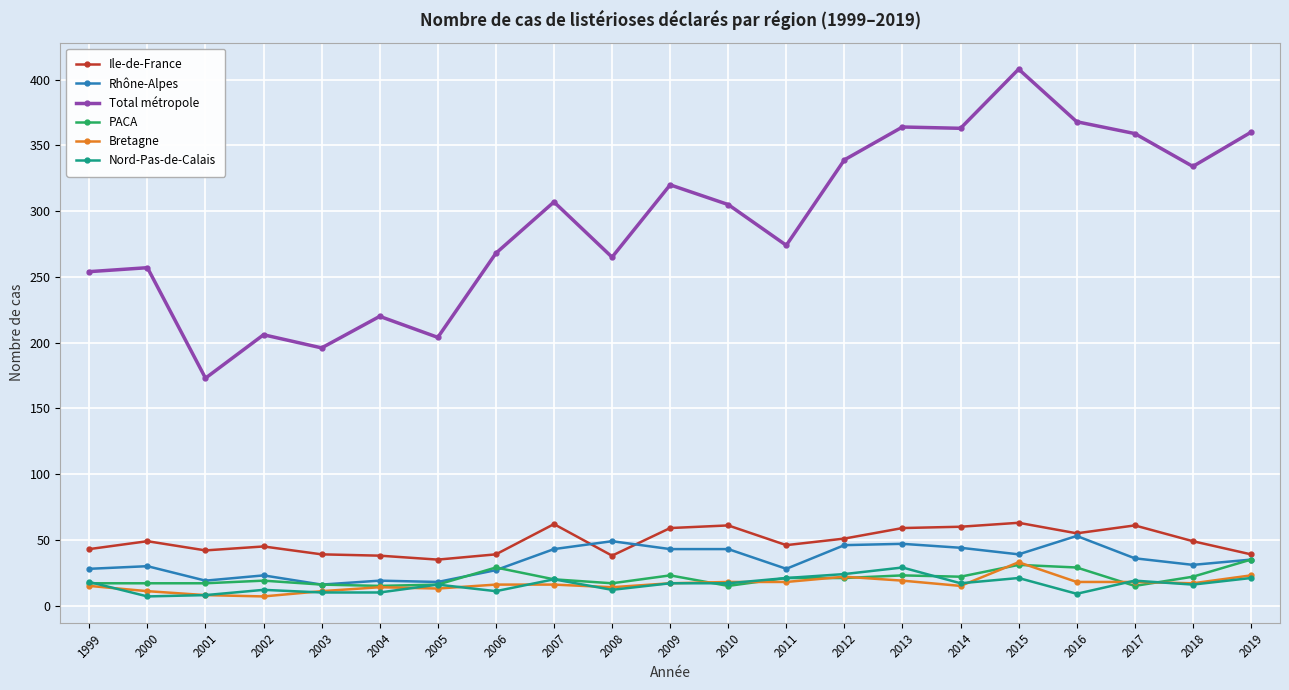

What is the sum of all PACA values?

440